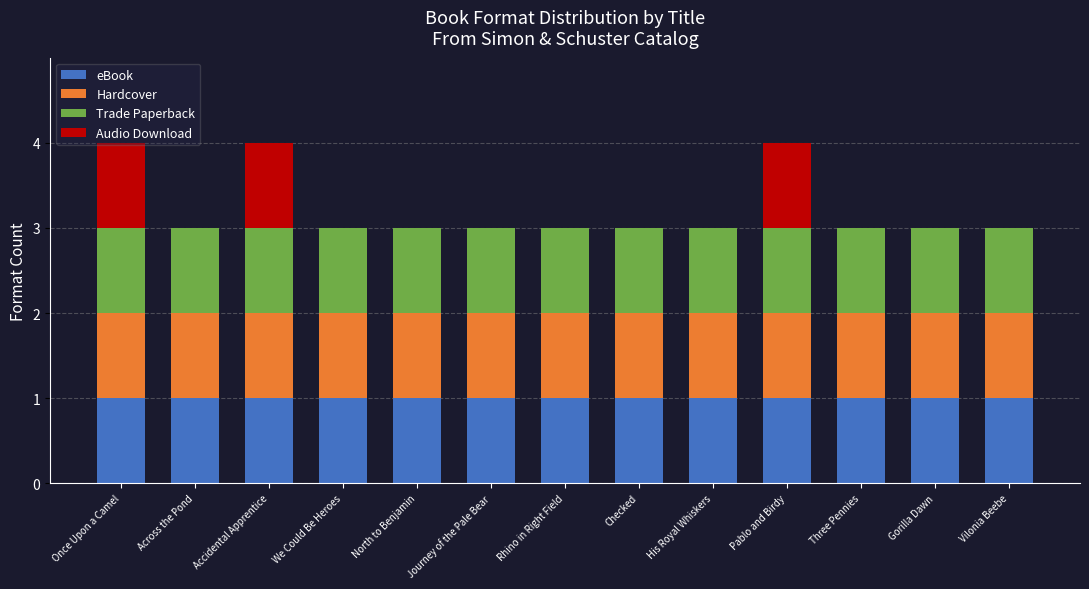

The value of eBook at His Royal Whiskers is 0. True or false?

False